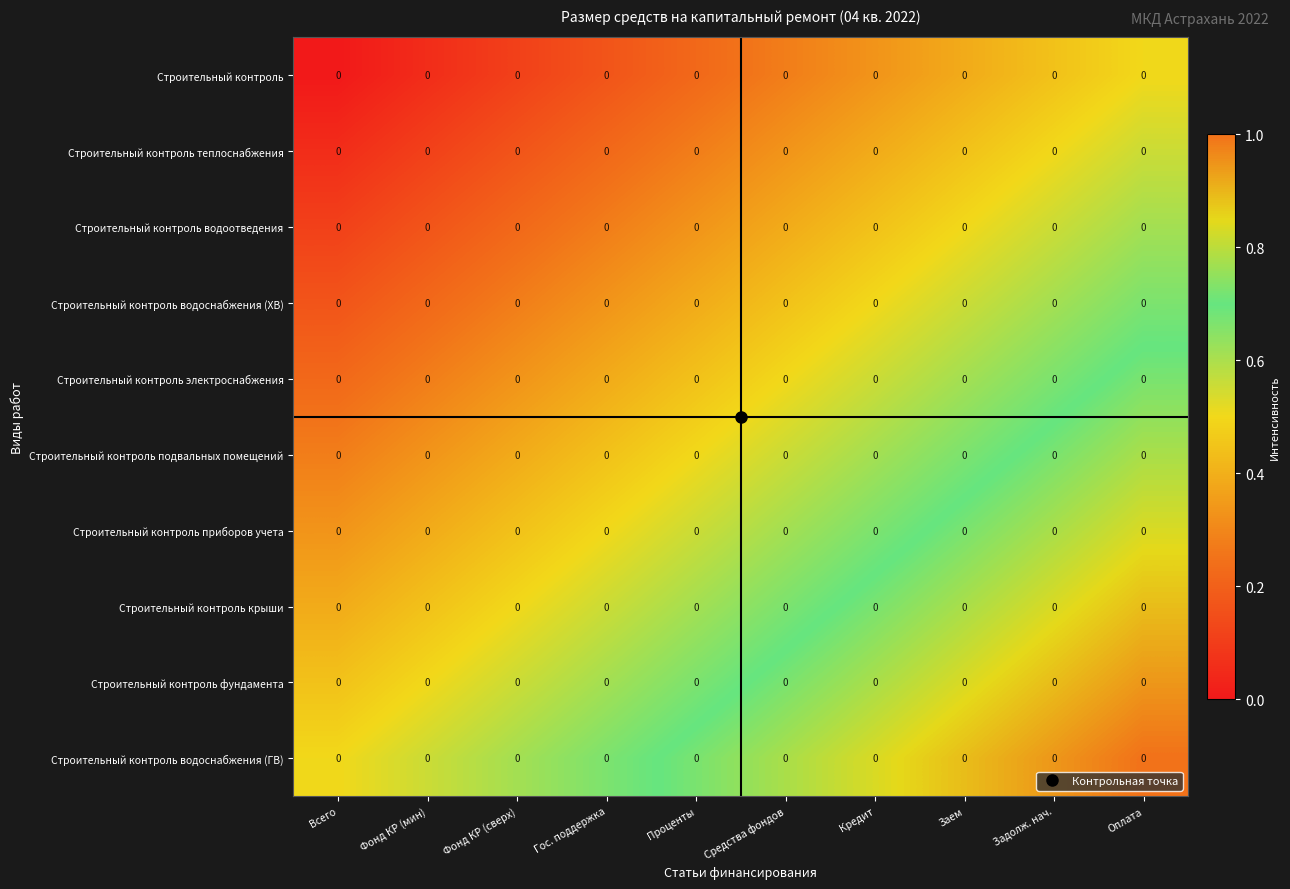

True or false: Строительный контроль водоснабжения (ГВ) has a value of 1.3 at Кредит.

False